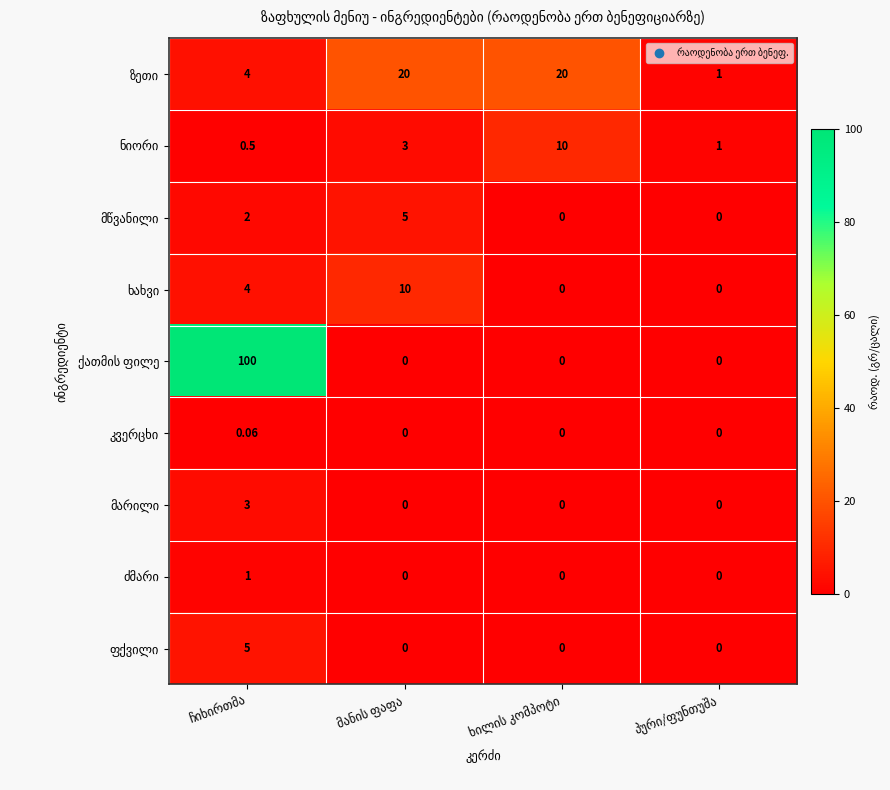

How many distinct data groups are displayed?

9